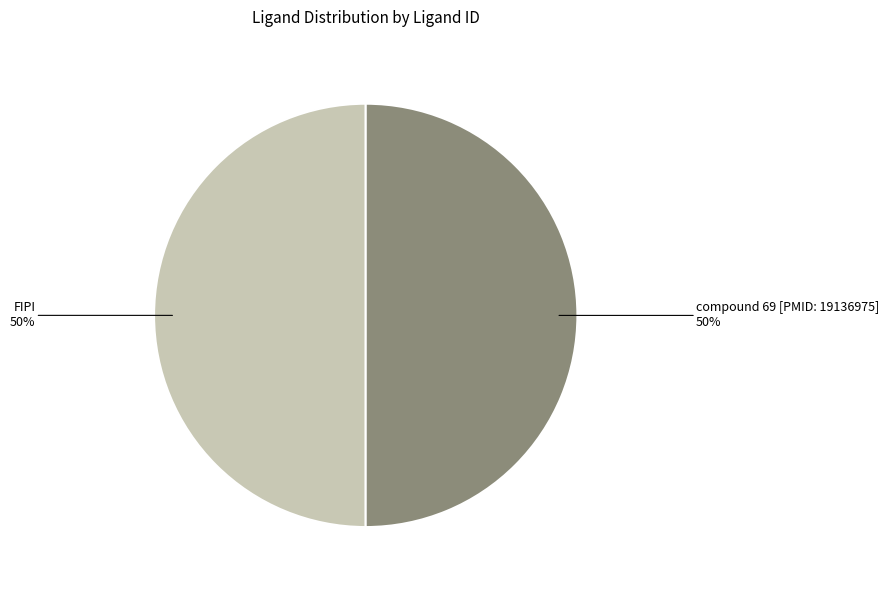

To the nearest percent, what portion does compound 69 [PMID: 19136975] represent?

50%